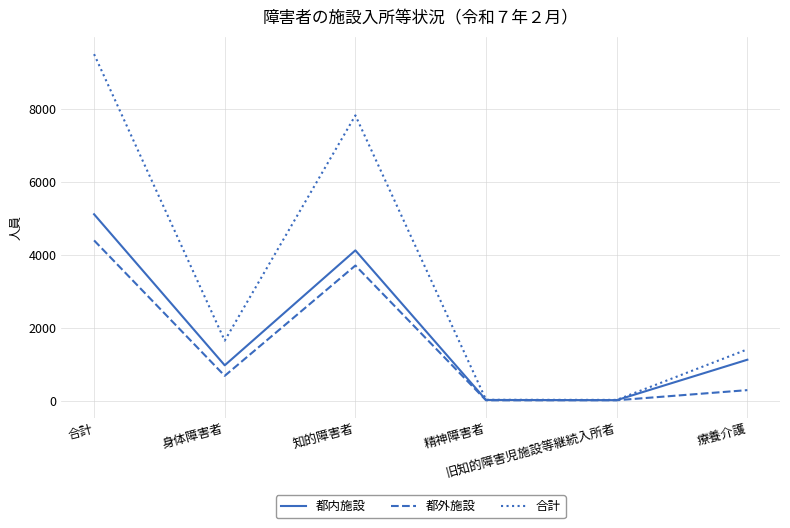

How many lines are shown in the chart?

3